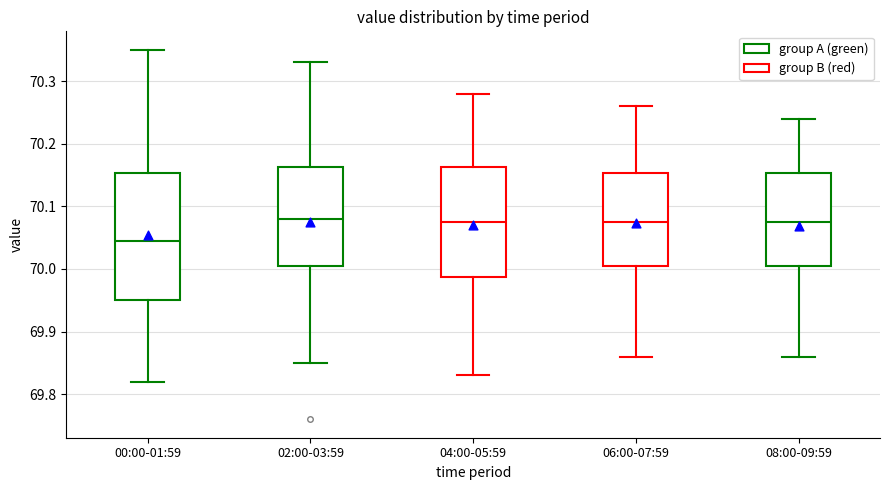

Reading left to right, transcribe this box plot: for each box, give where its median line is, the range the box spans, and where its two whiskers end, as read against the y-axis. The values are not printed on the chart, so give them approximately, as read against the axis.

00:00-01:59: median 70.05, box 69.95 to 70.15, whiskers 69.82 to 70.35
02:00-03:59: median 70.08, box 70.01 to 70.16, whiskers 69.85 to 70.33
04:00-05:59: median 70.08, box 69.99 to 70.16, whiskers 69.83 to 70.28
06:00-07:59: median 70.08, box 70.01 to 70.15, whiskers 69.86 to 70.26
08:00-09:59: median 70.08, box 70.01 to 70.15, whiskers 69.86 to 70.24